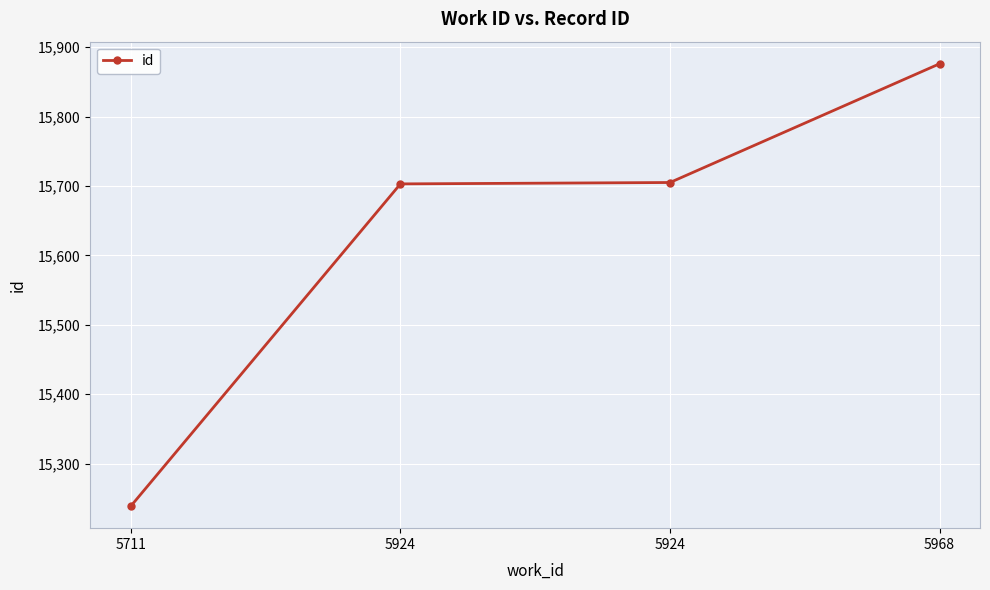

At which label is the value closest to 15557?

5924